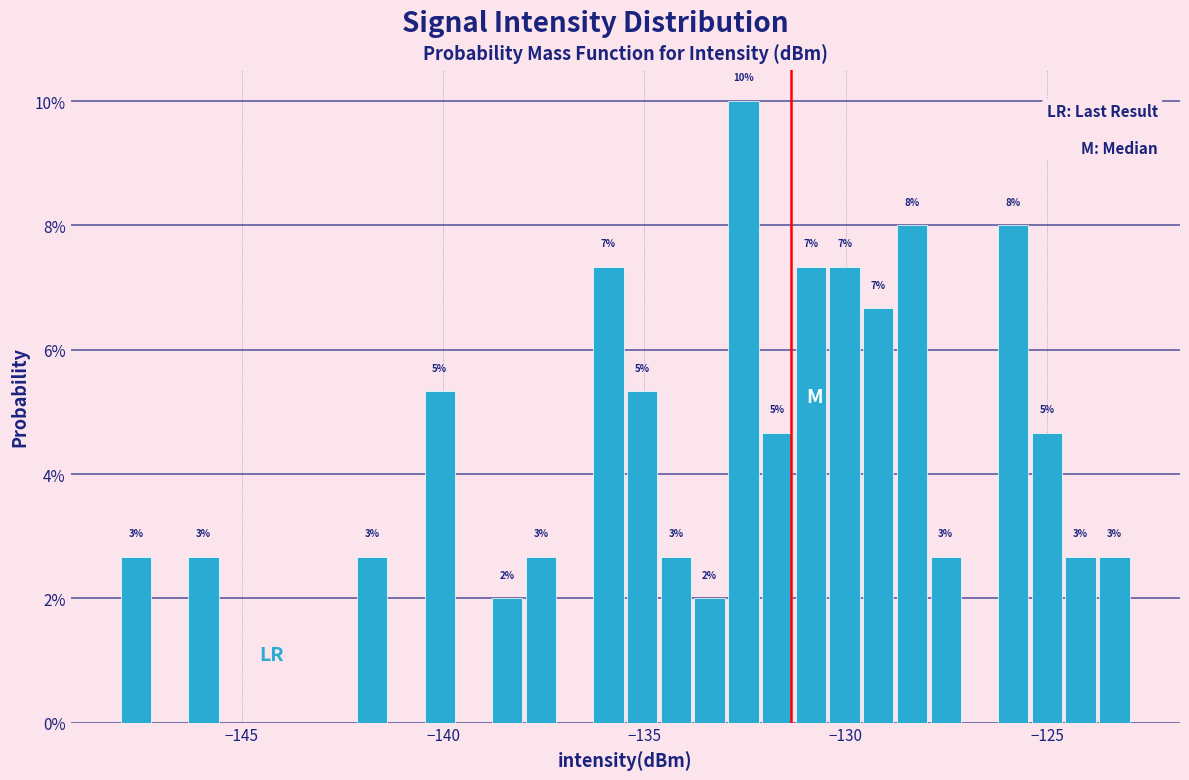

Around what value on the x-axis is the tallest bar? Give the approximate position of its centre, as read against the axis.

-132.5